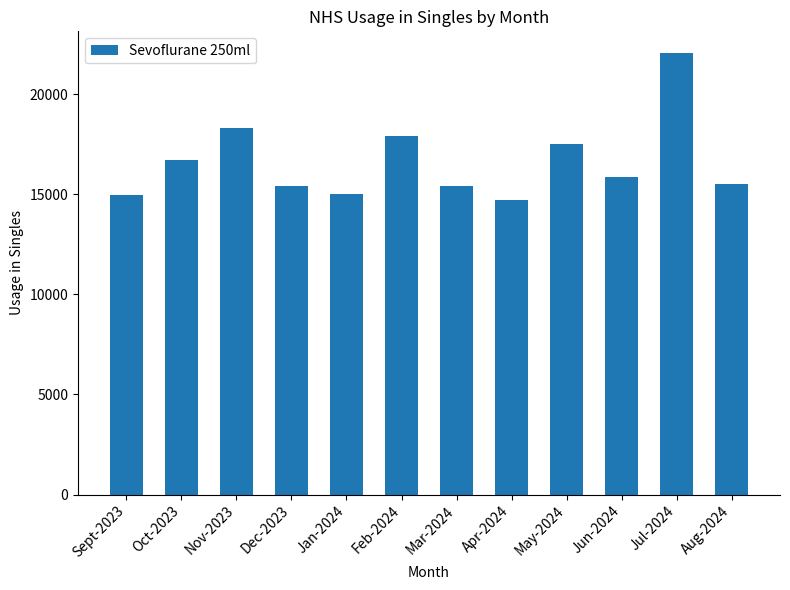

What is the average value?

16612